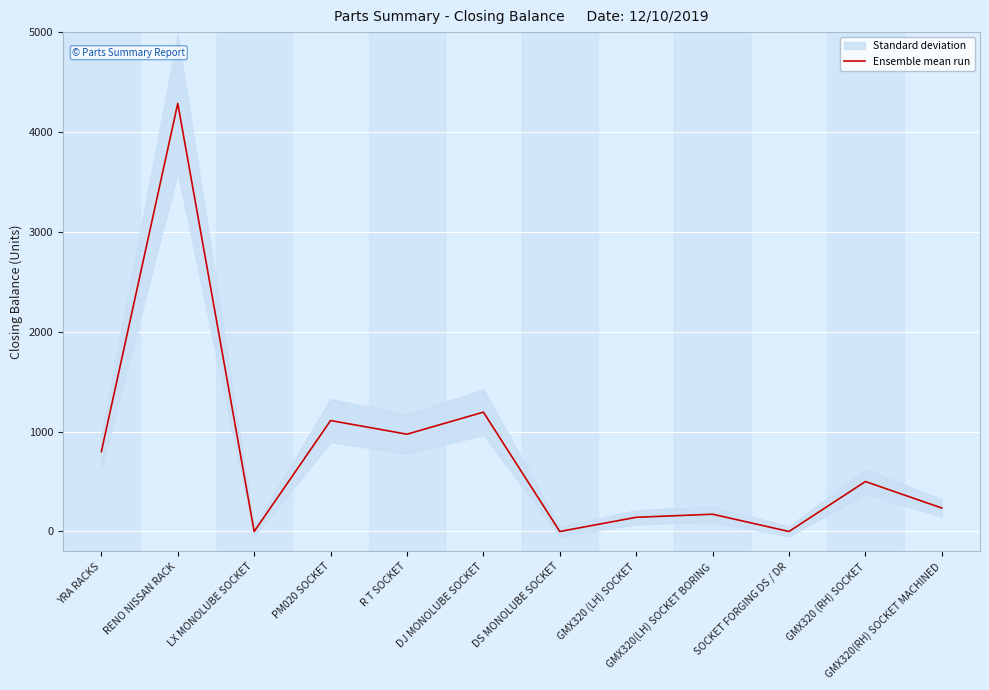

How many positive values are there?

9